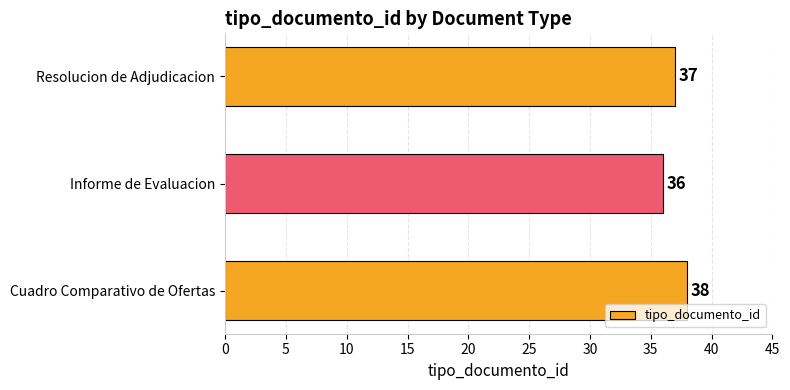

Which has a higher value, Resolucion de Adjudicacion or Cuadro Comparativo de Ofertas?

Cuadro Comparativo de Ofertas